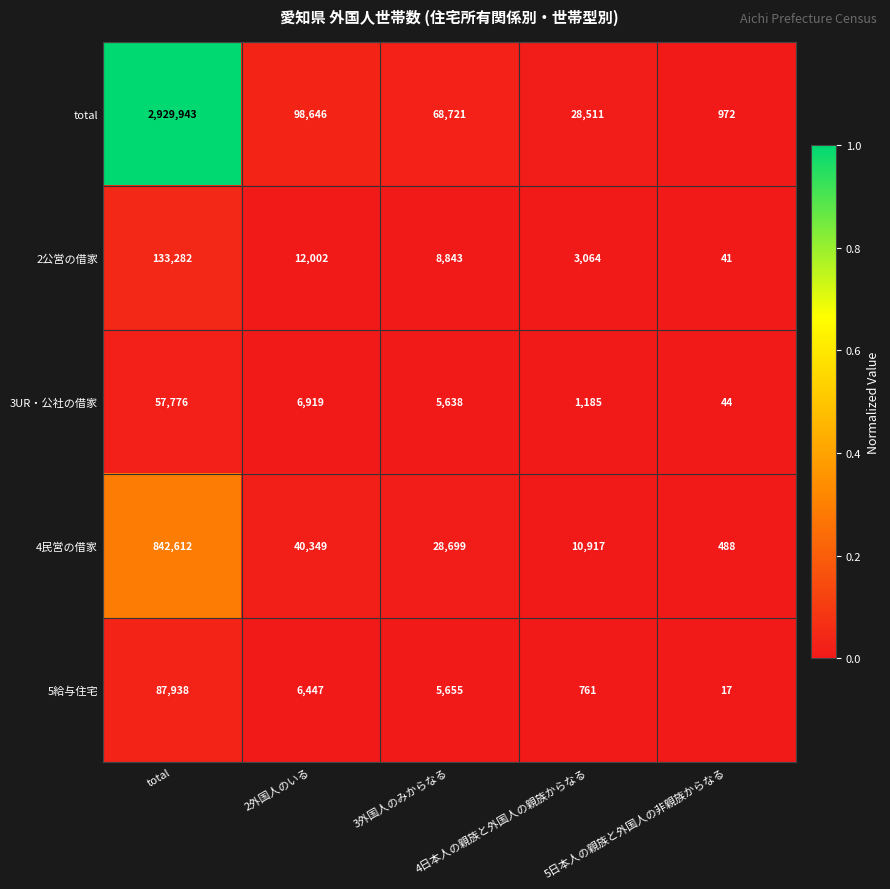

What is the difference between the maximum and second lowest values in the 4民営の借家 series?

831695